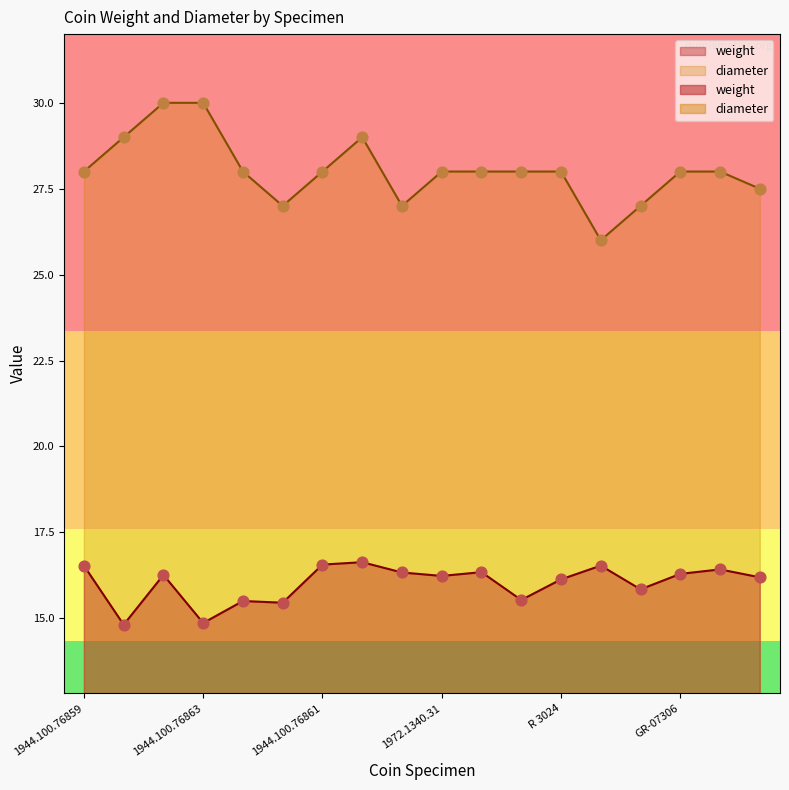

Which series has the largest total across all categories?

diameter